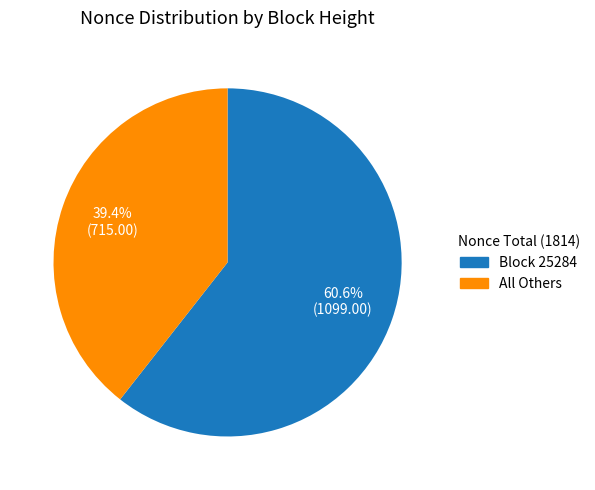

Does any single category account for the majority?

Yes